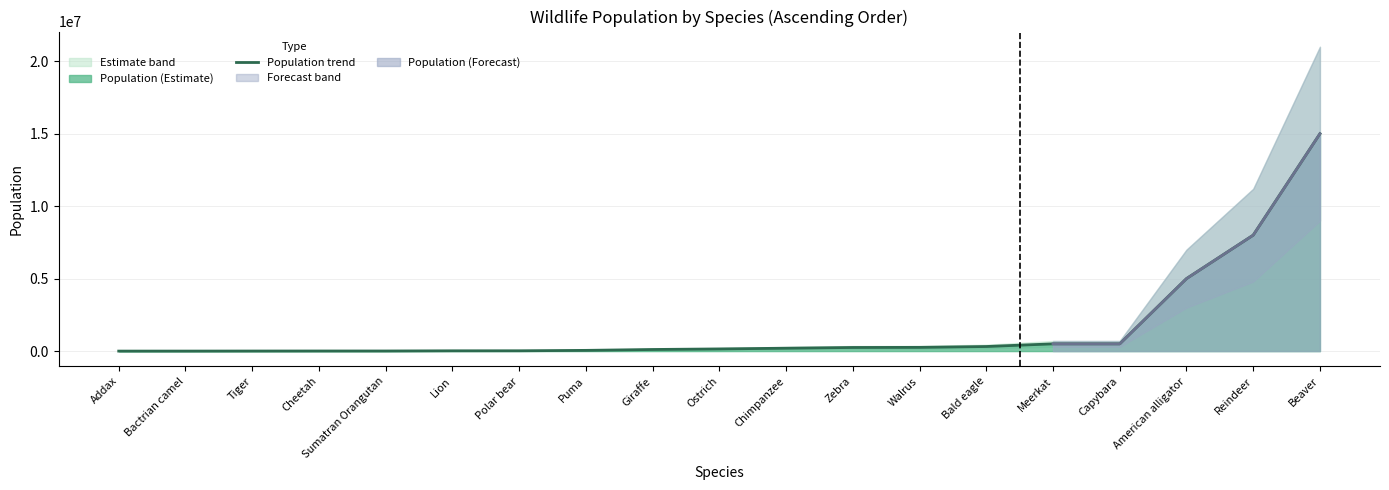

Where is the data nearest to the value 7500030?

Reindeer